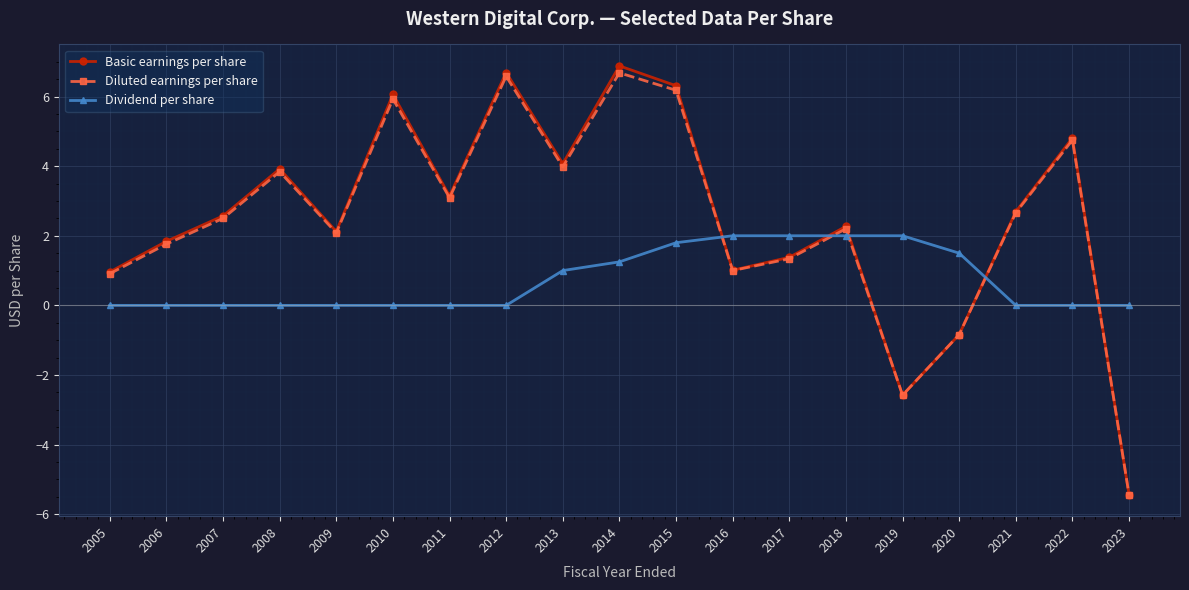

What is the difference between the highest and lowest values at 2011?

3.1